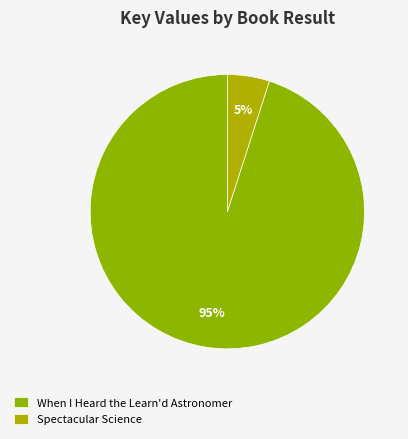

The When I Heard the Learn'd Astronomer slice represents 88% of the pie. True or false?

False